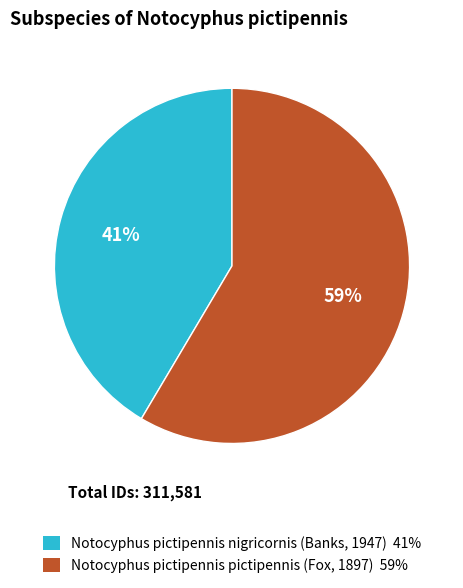

Count the number of slices in the pie.

2